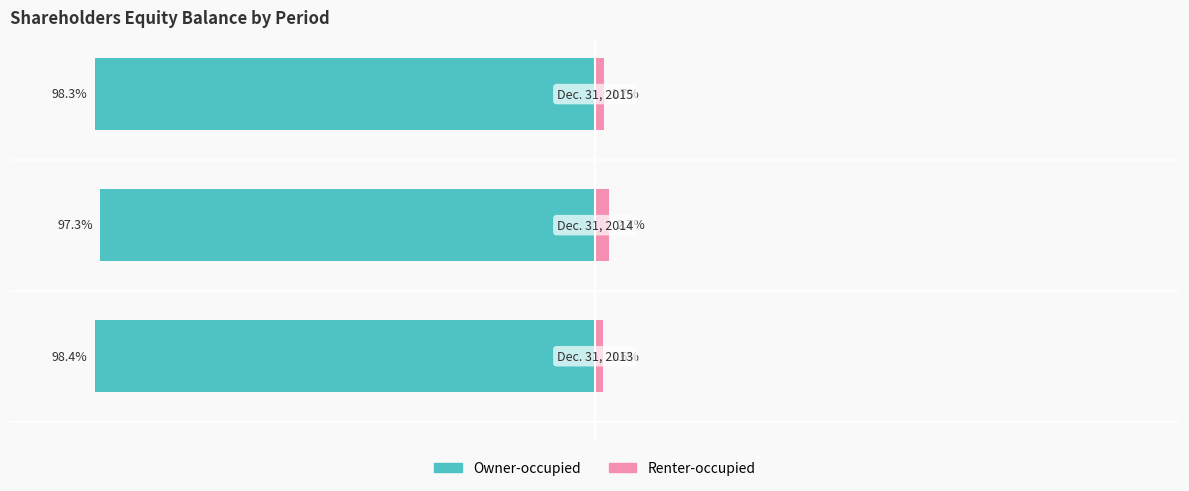

What is the smallest value displayed?

-98.4